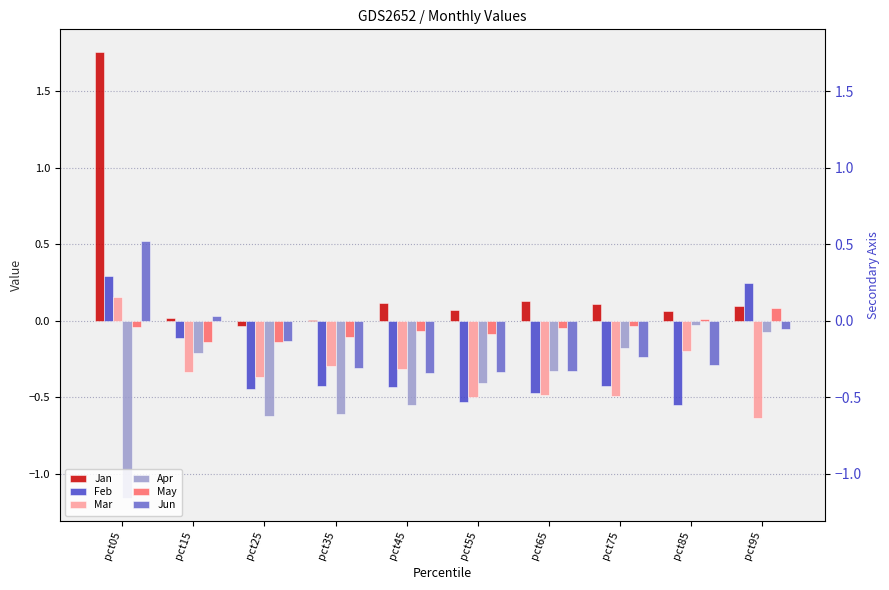

The Apr series shows -0.6 at pct55. True or false?

False